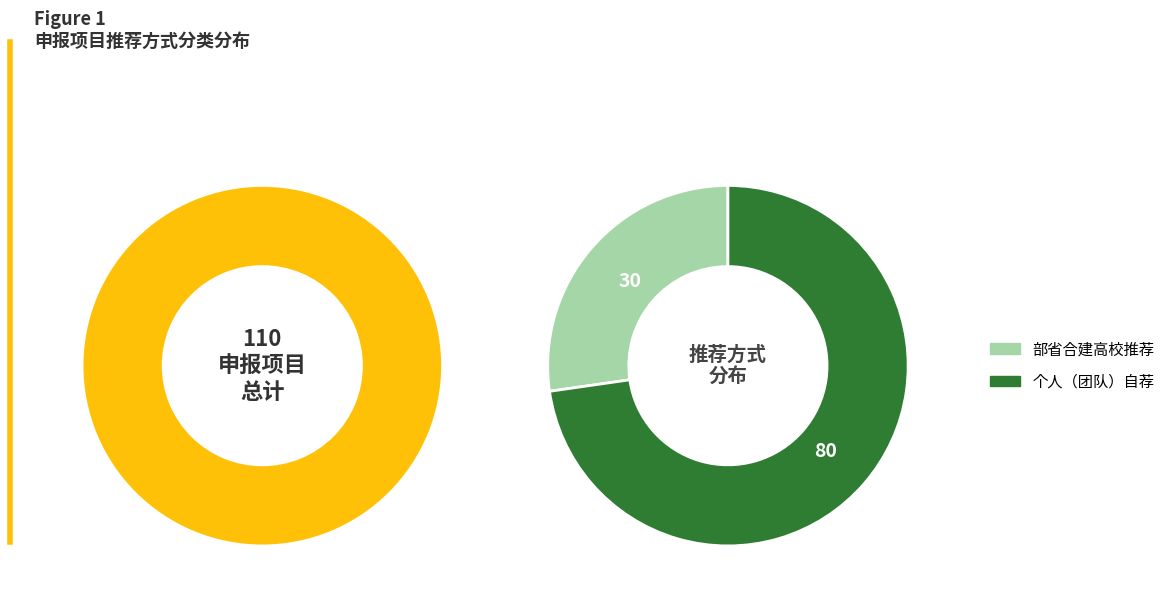

Which category has the smallest portion of the pie?

部省合建高校推荐